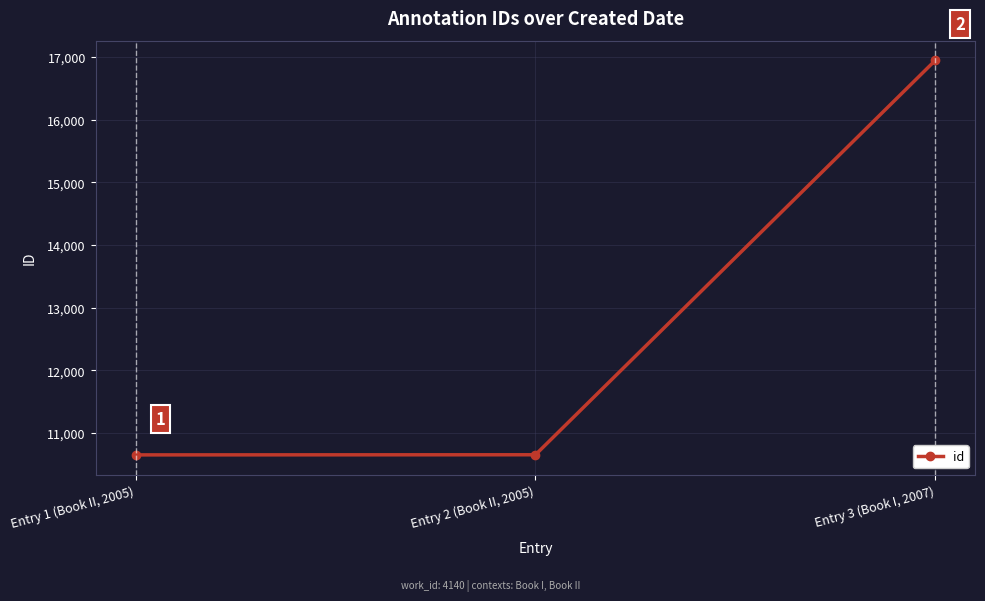

The value at Entry 1 (Book II, 2005) is 10652. True or false?

True